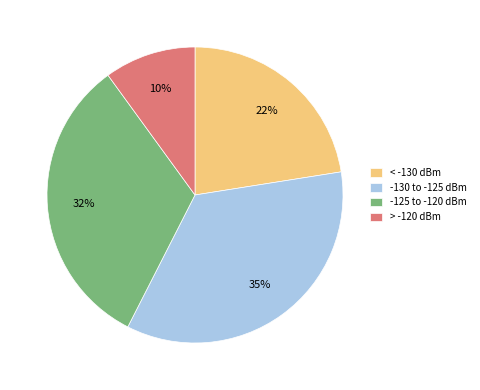

To the nearest percent, what is the average slice percentage?

25%